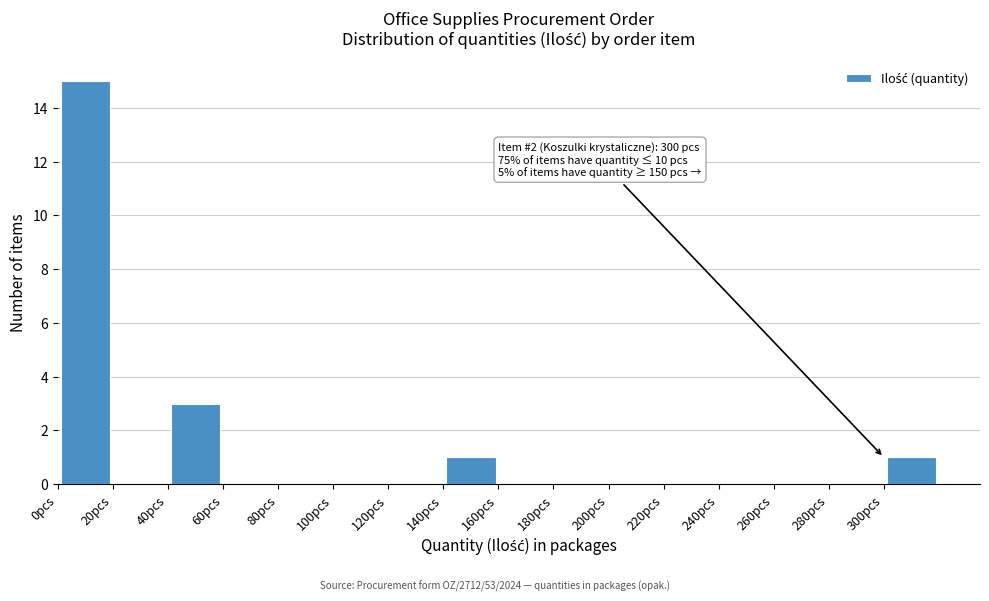

Over which range of the x-axis is the bar tallest?

0 to 20